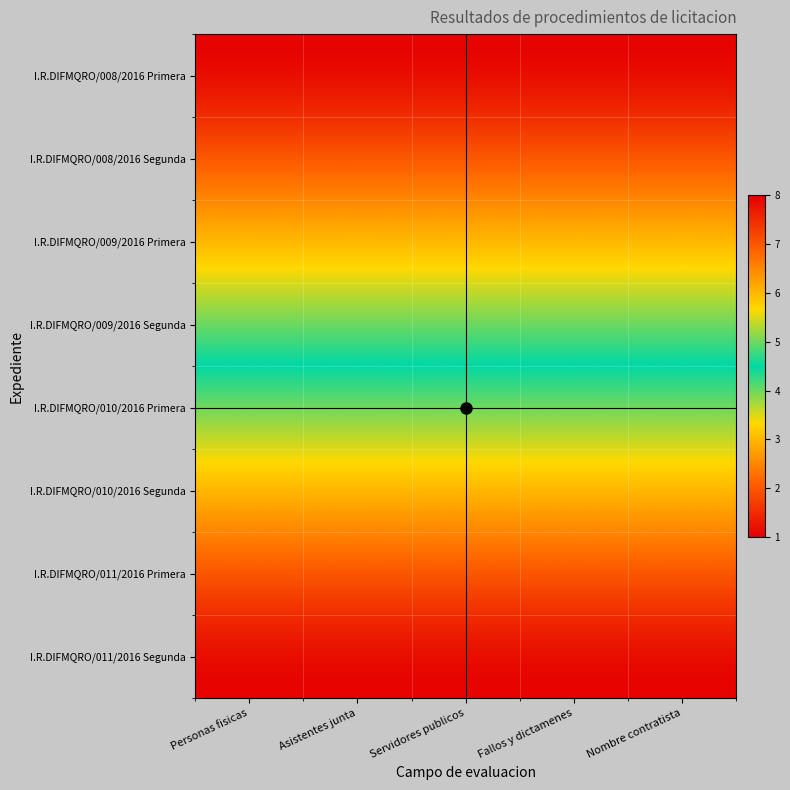

What is the greatest value displayed?

8